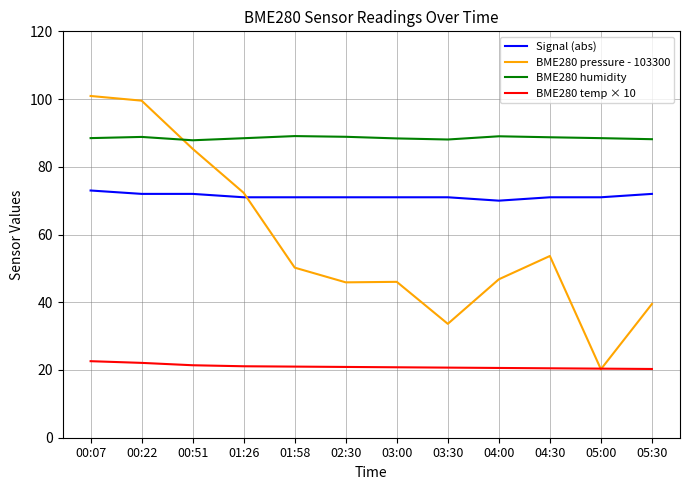

What are all the series names shown in the legend?

Signal (abs), BME280 pressure - 103300, BME280 humidity, BME280 temp × 10